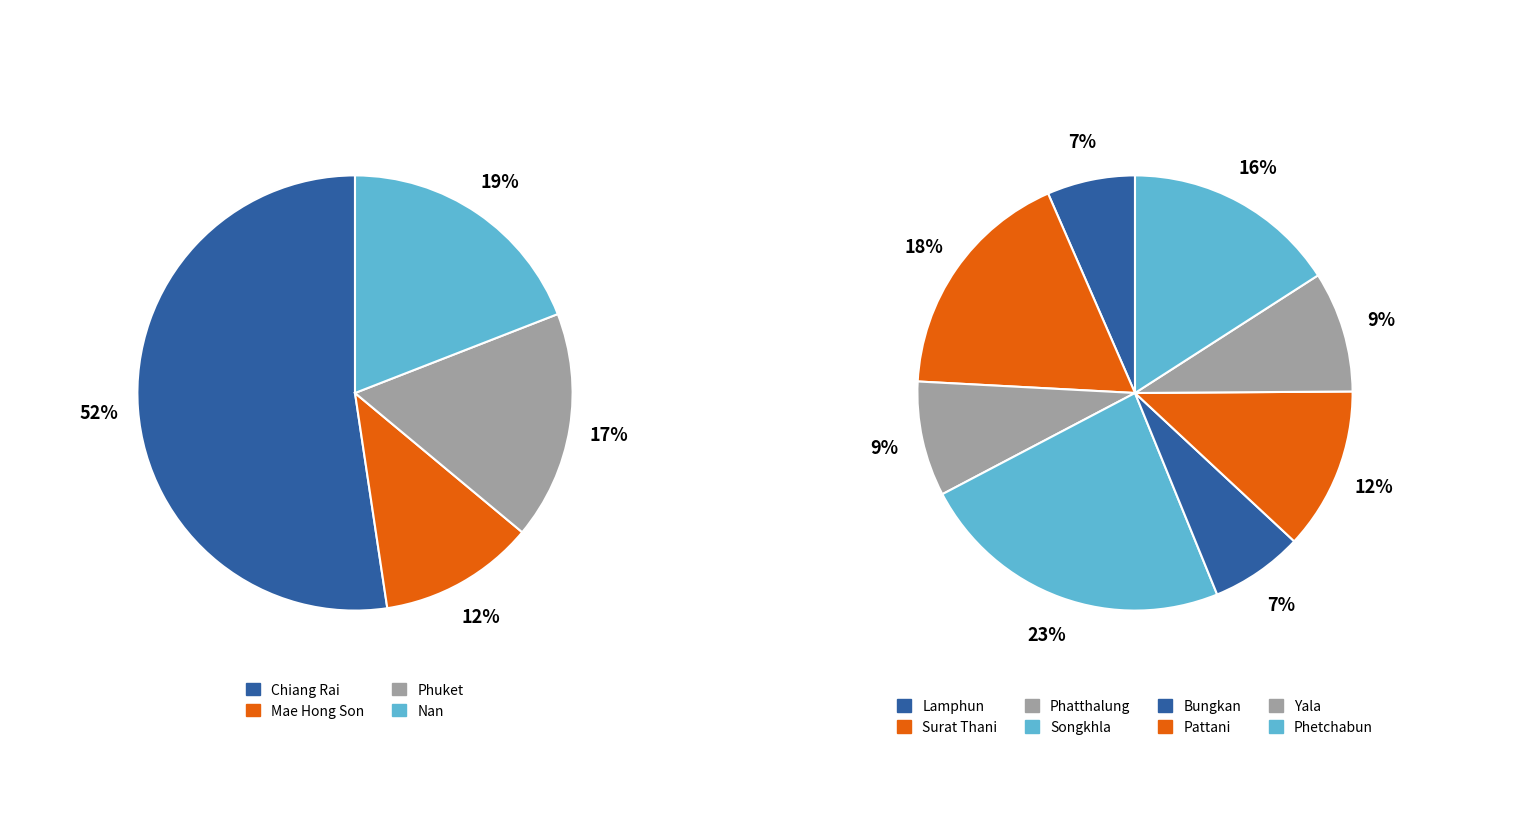

Is the sum of Phatthalung and Nan greater than half?

No